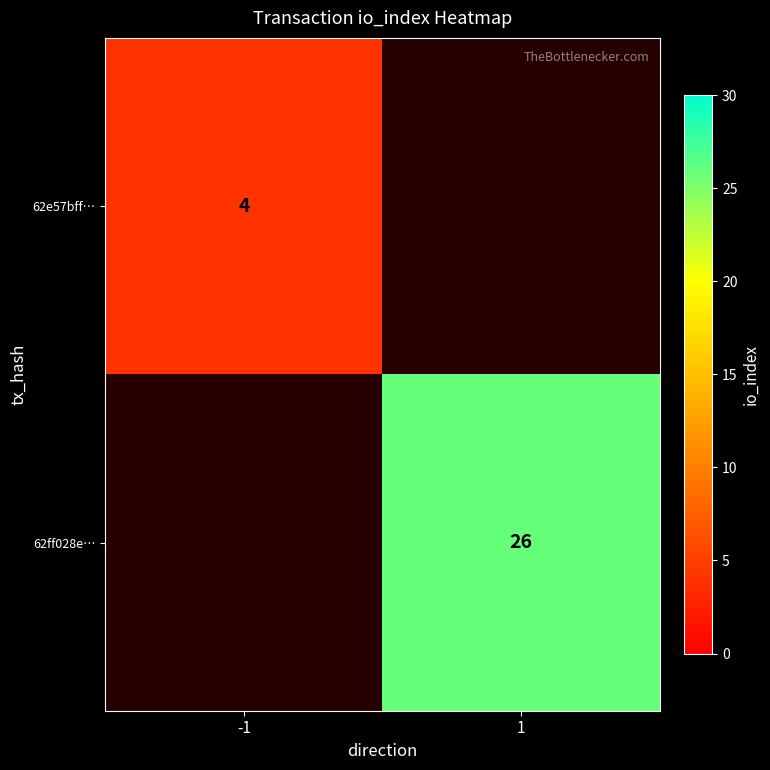

The 62e57bff… series shows 4 at -1. True or false?

True